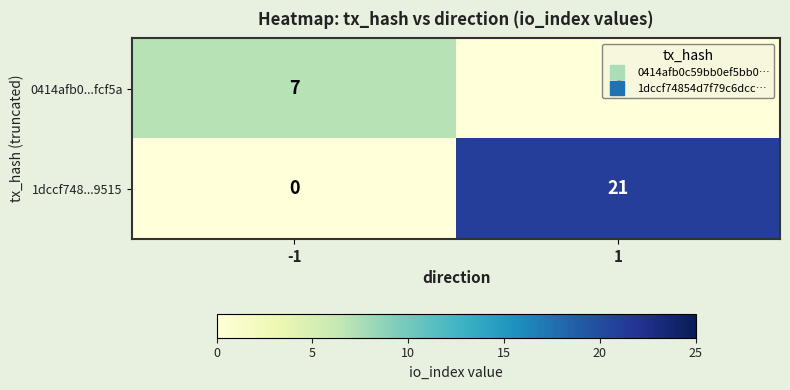

What is the sum of all 1dccf748...9515 values?

21